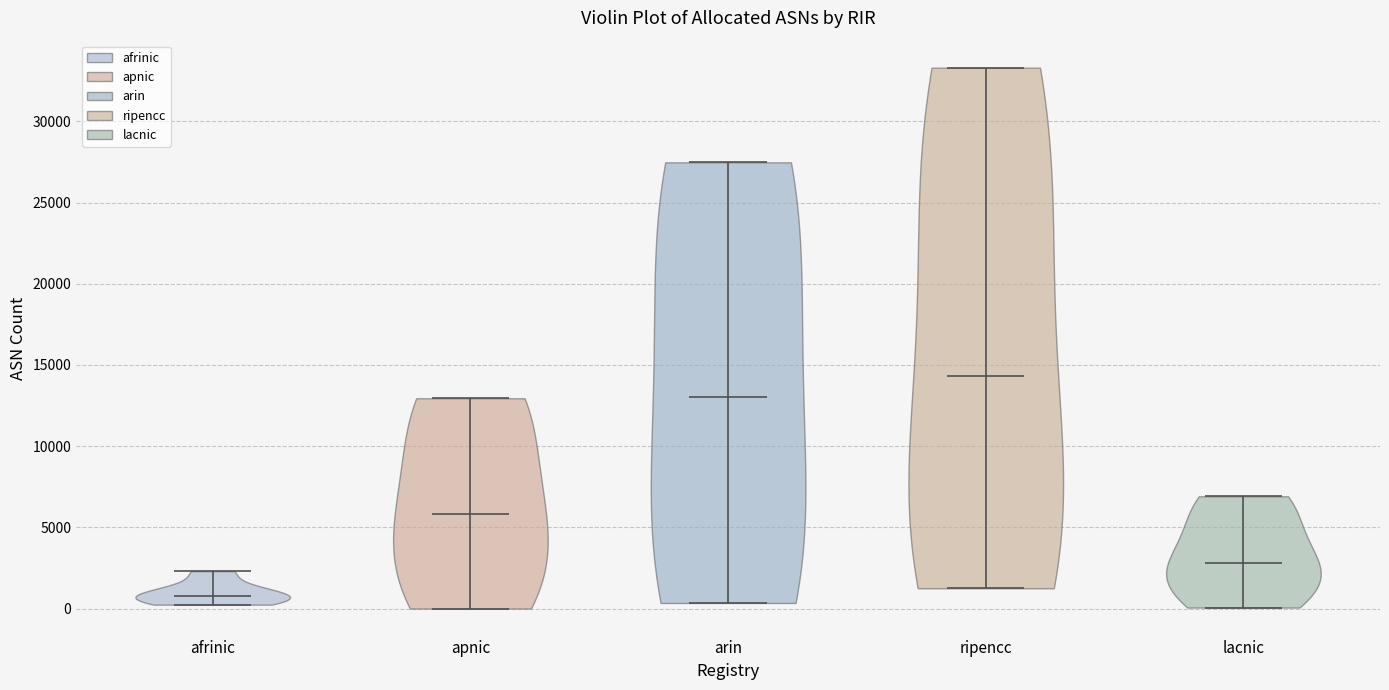

What is the highest point the violin for arin reaches on the y-axis? The values are not printed on the chart, so give them approximately, as read against the axis.

27500